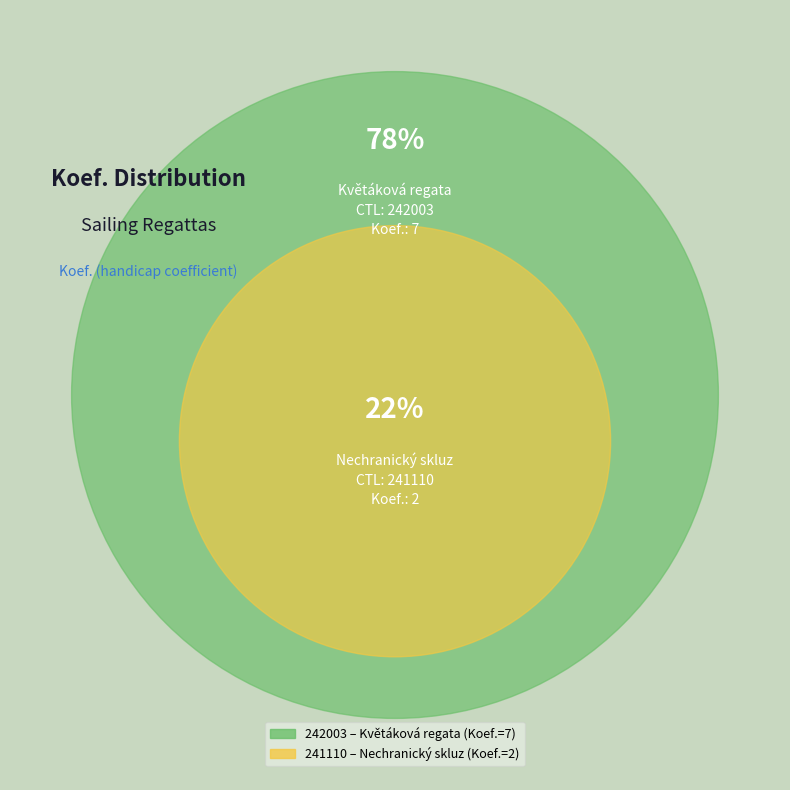

To the nearest percent, what is the difference between the 241110 and 242003 slice percentages?

56%